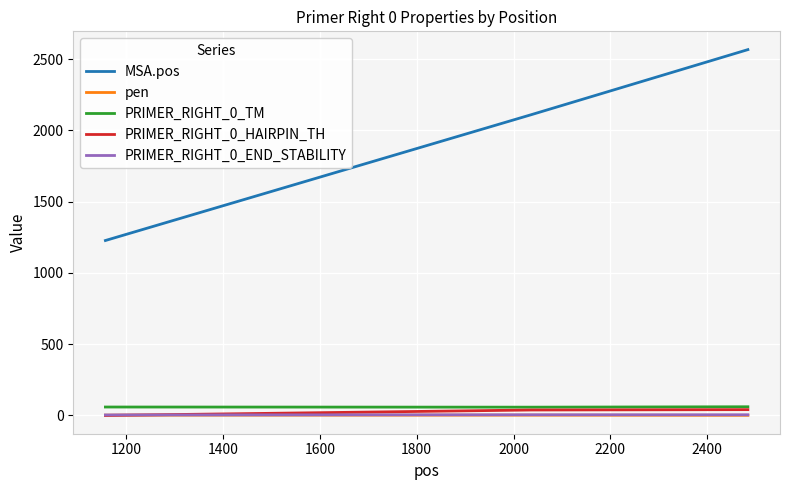

What are all the series names shown in the legend?

MSA.pos, pen, PRIMER_RIGHT_0_TM, PRIMER_RIGHT_0_HAIRPIN_TH, PRIMER_RIGHT_0_END_STABILITY